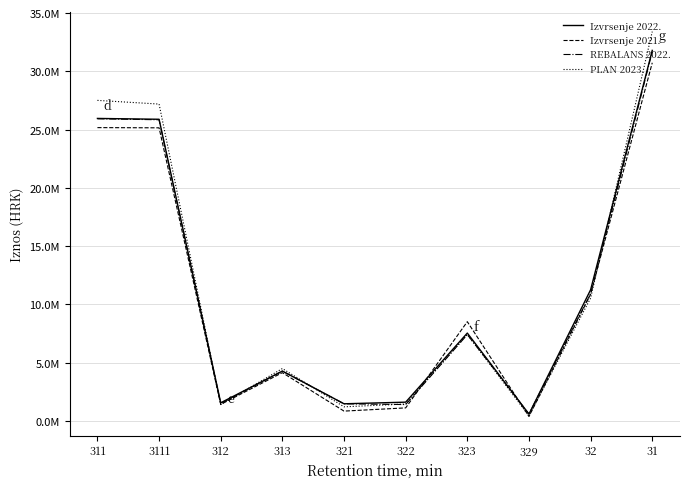

True or false: PLAN 2023. and Izvrsenje 2022. intersect in this chart.

True